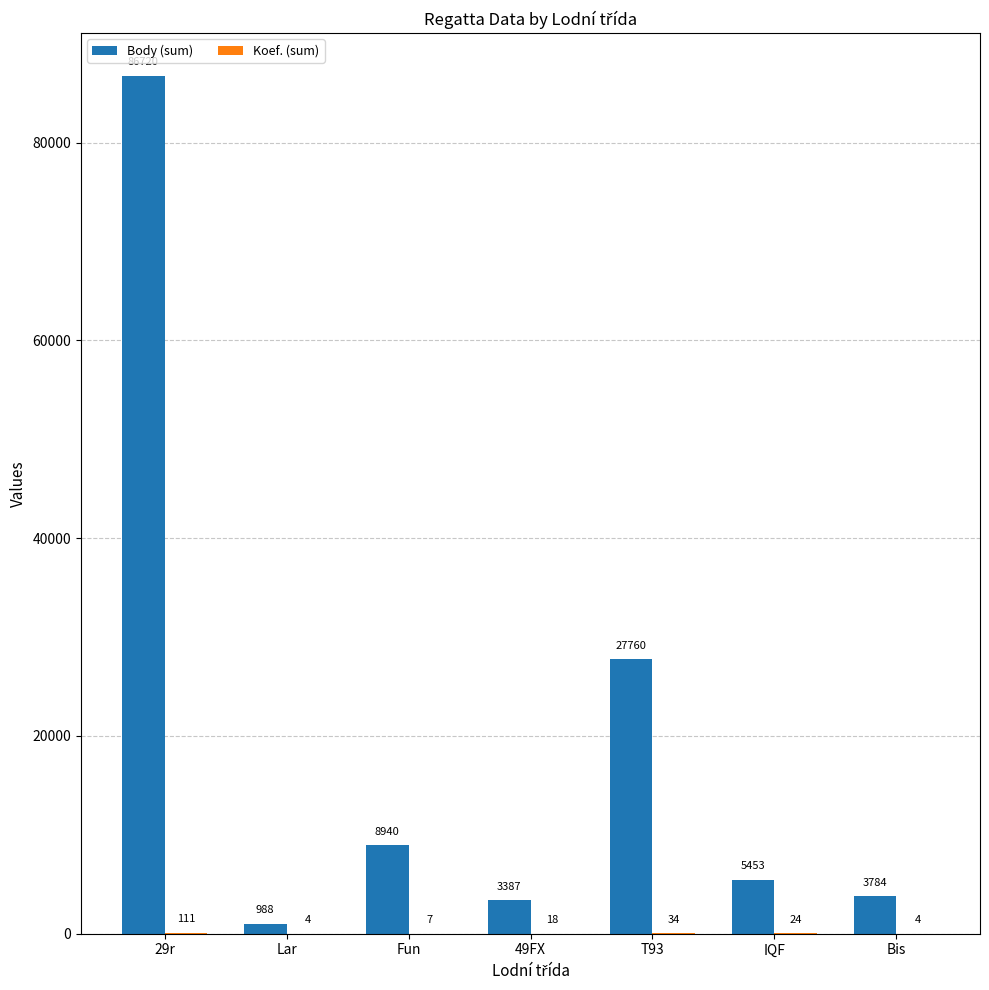

What is the difference between the Body (sum) values at 29r and T93?

58960